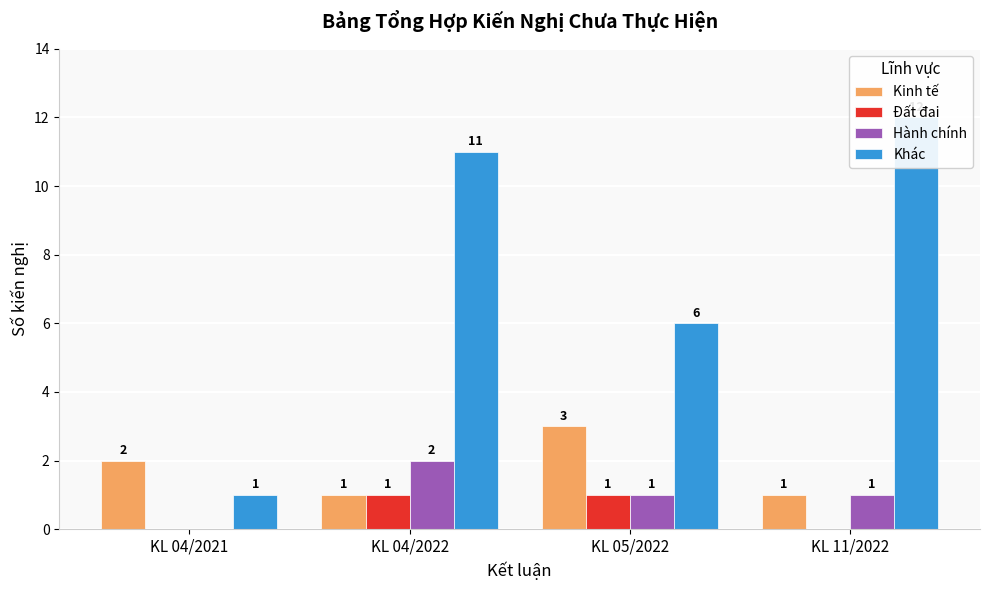

What is the sum of all Đất đai values?

2